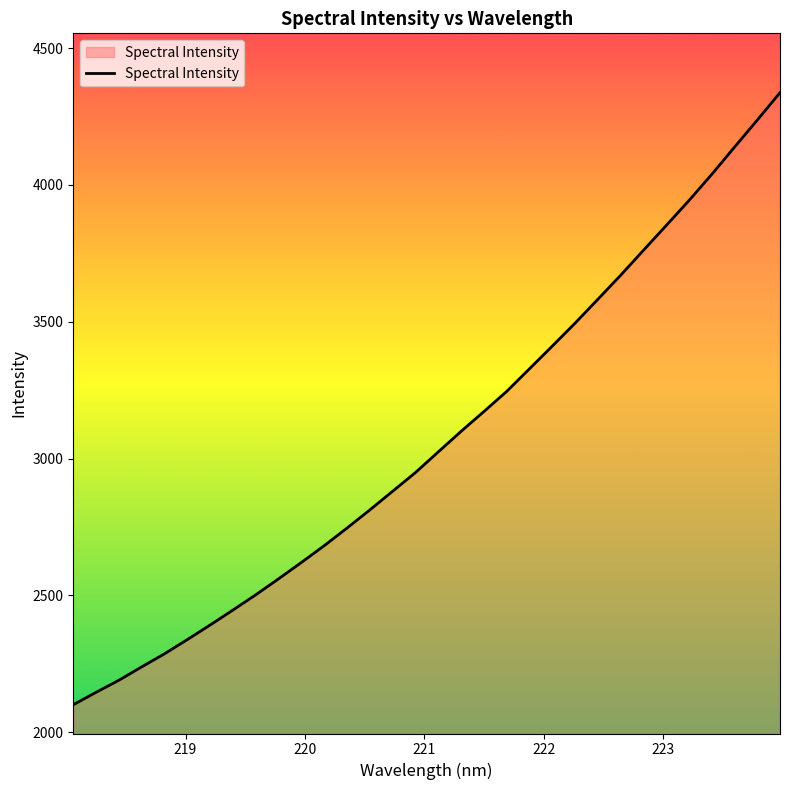

What is the smallest value displayed?

2100.9